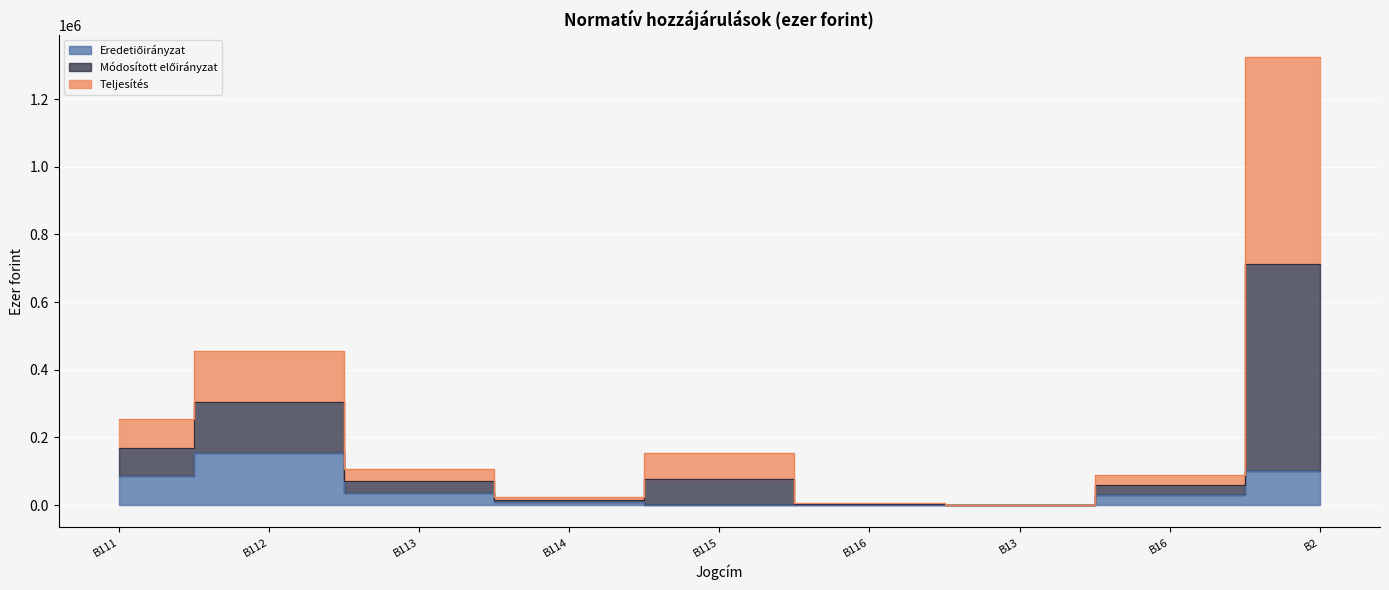

What are all the series names shown in the legend?

Eredetiőirányzat, Módosított előirányzat, Teljesítés